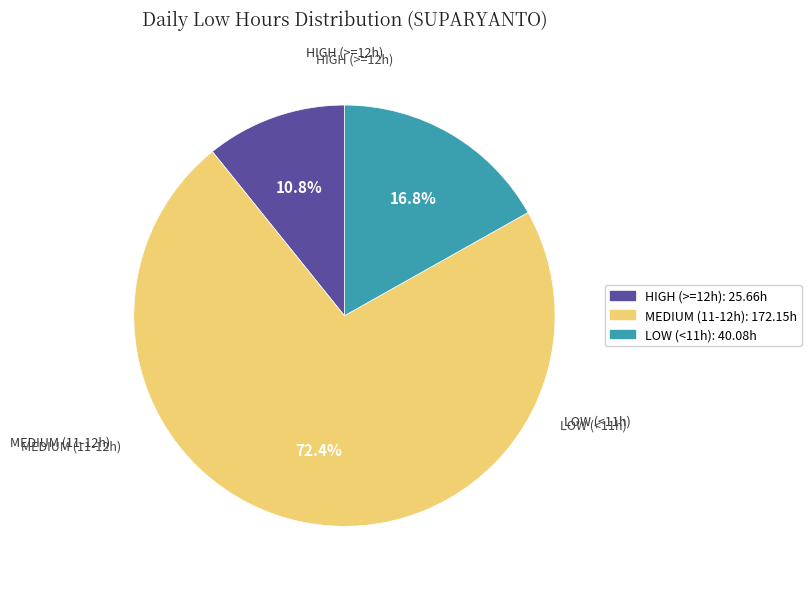

Is there a majority slice in this chart?

Yes